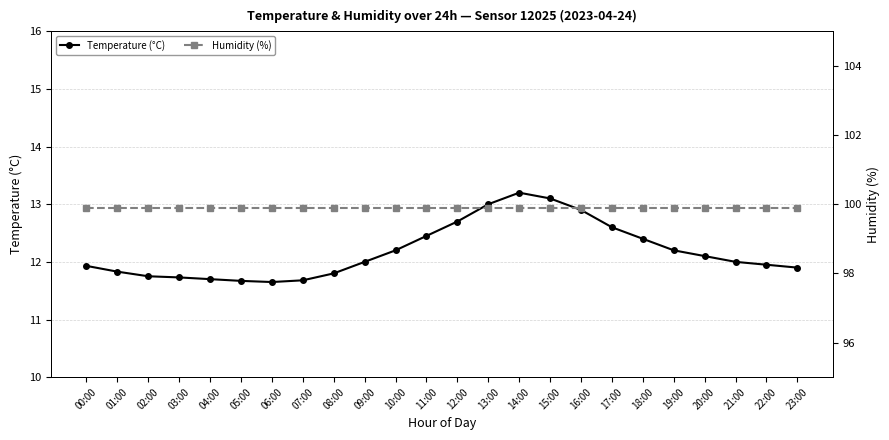

True or false: Temperature (°C) has a value of 8.2 at 00:00.

False